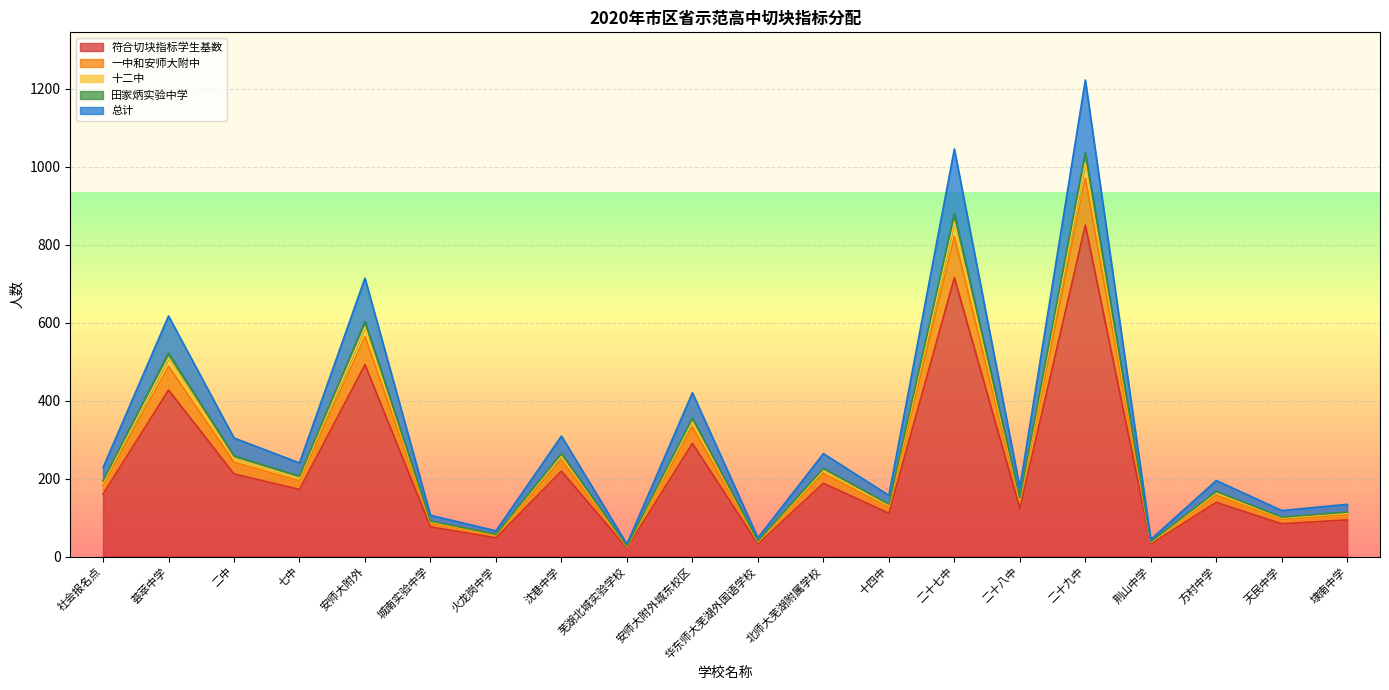

What is the label of the 14th point from the left?

二十七中